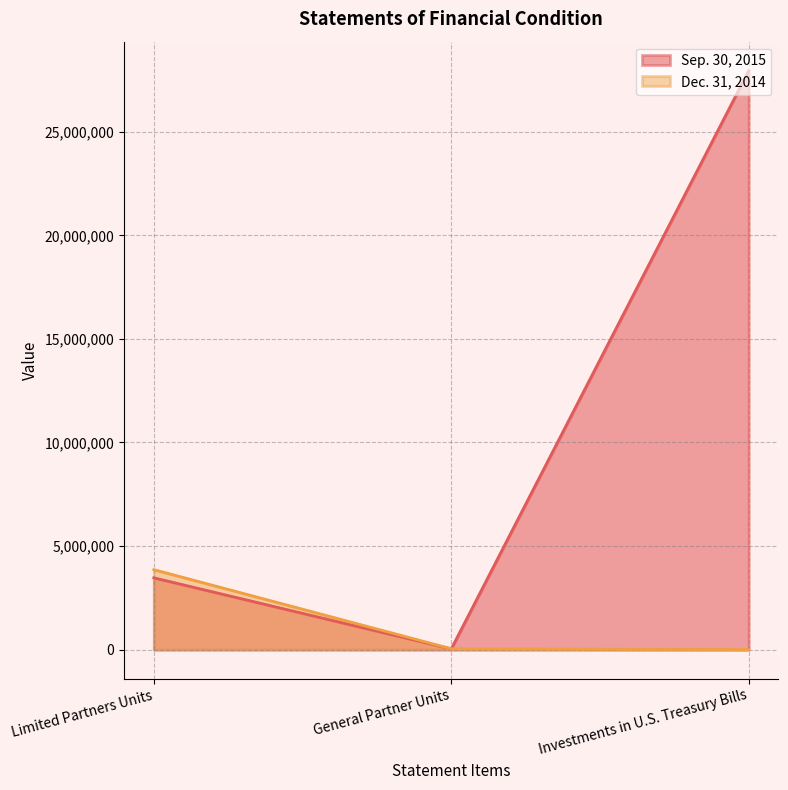

Which has a higher value, Investments in U.S. Treasury Bills or General Partner Units?

Investments in U.S. Treasury Bills